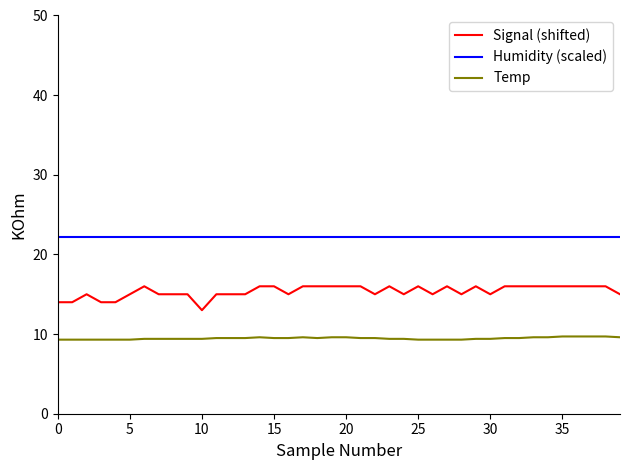

List the series in order of their overall mean, highest first.

Humidity (scaled), Signal (shifted), Temp